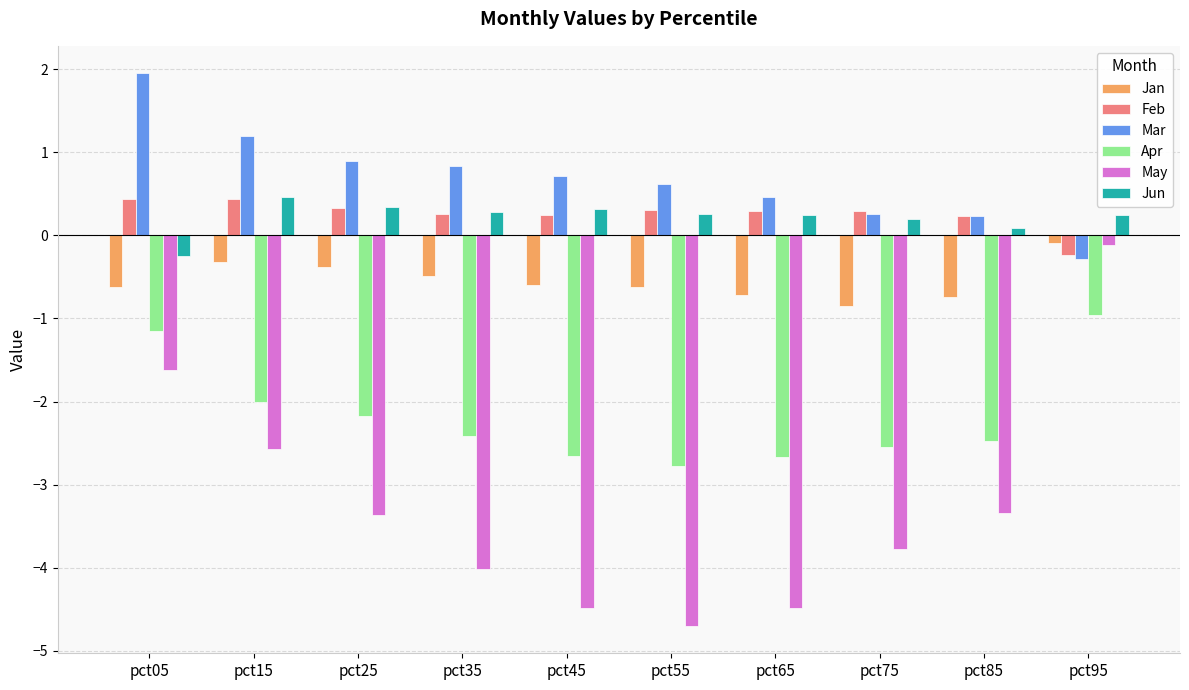

Is the value of Jan at pct05 greater than the value of Jun at pct95?

No